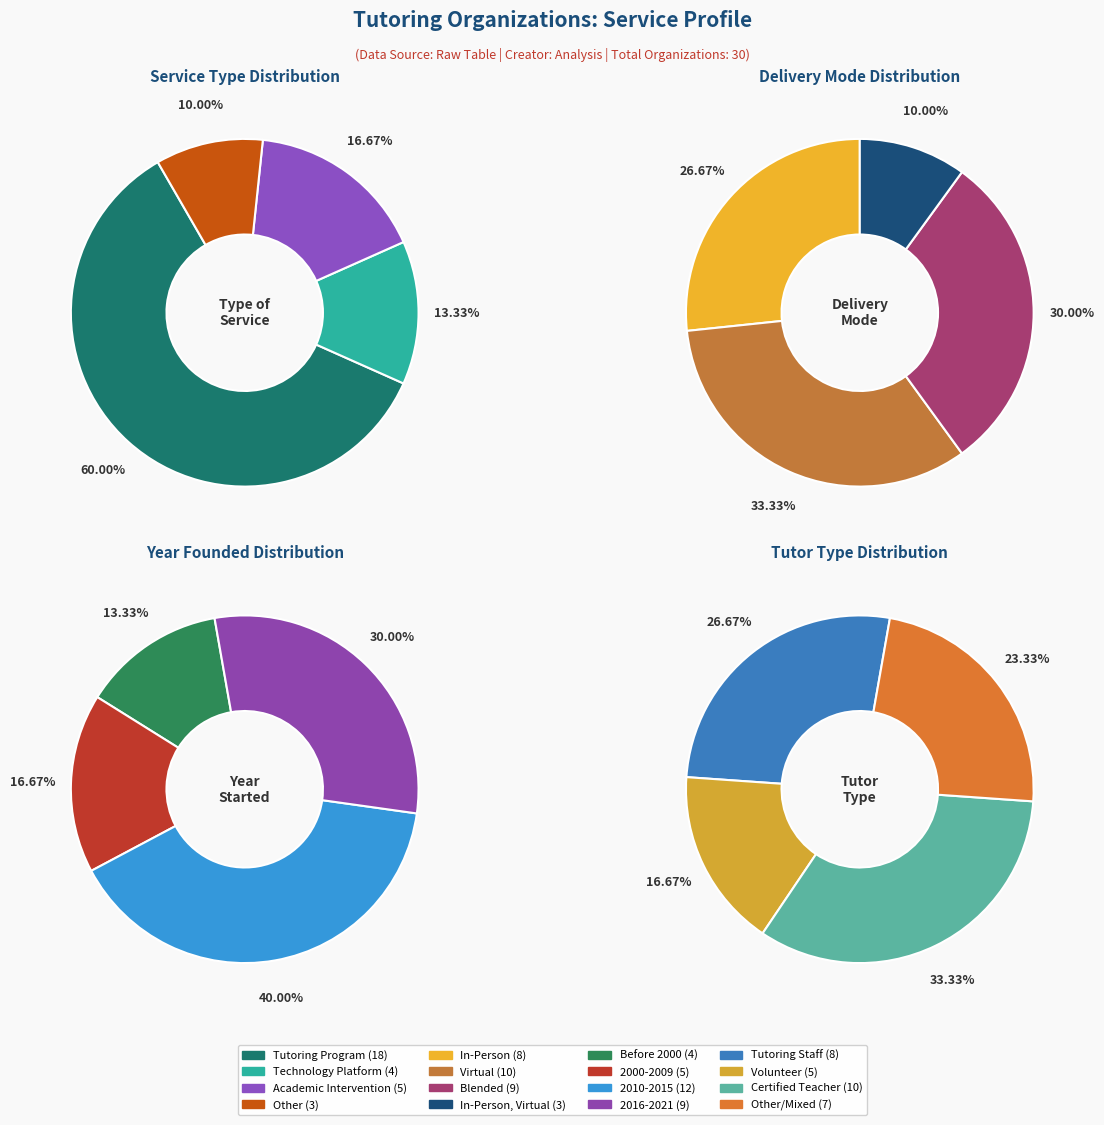

Is it true that Tutoring Program is 48% of the pie?

False